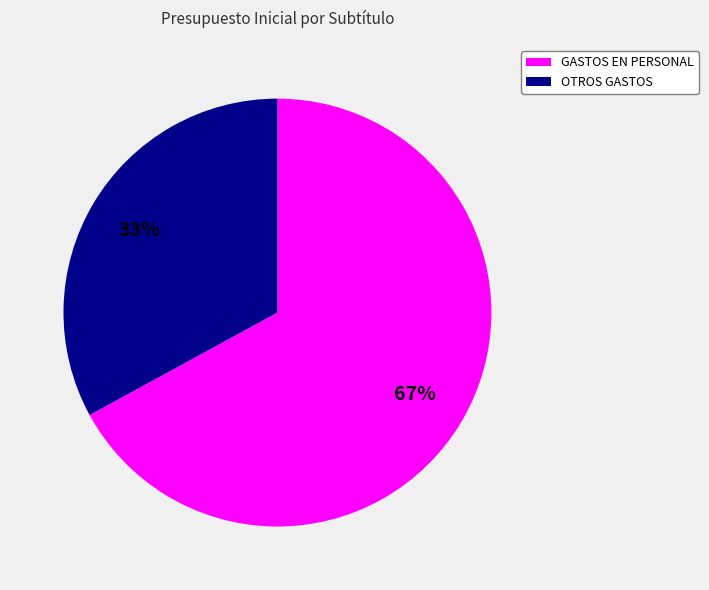

What is the smallest slice in the pie chart?

OTROS GASTOS